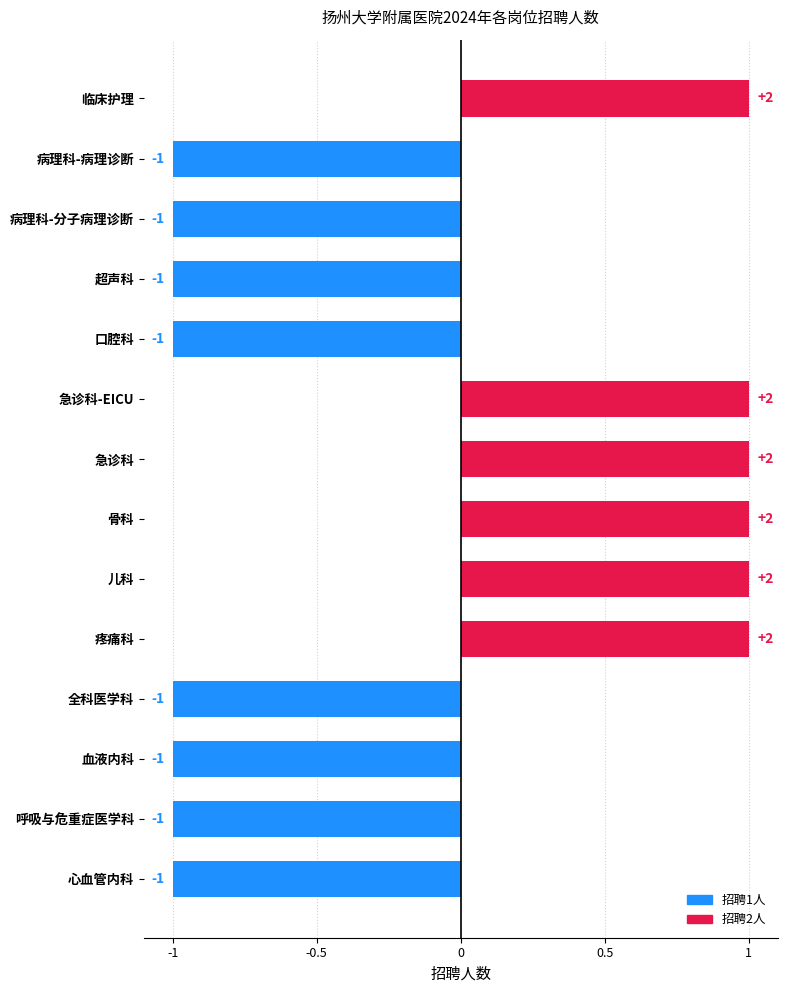

Which has a higher value, 临床护理 or 口腔科?

临床护理